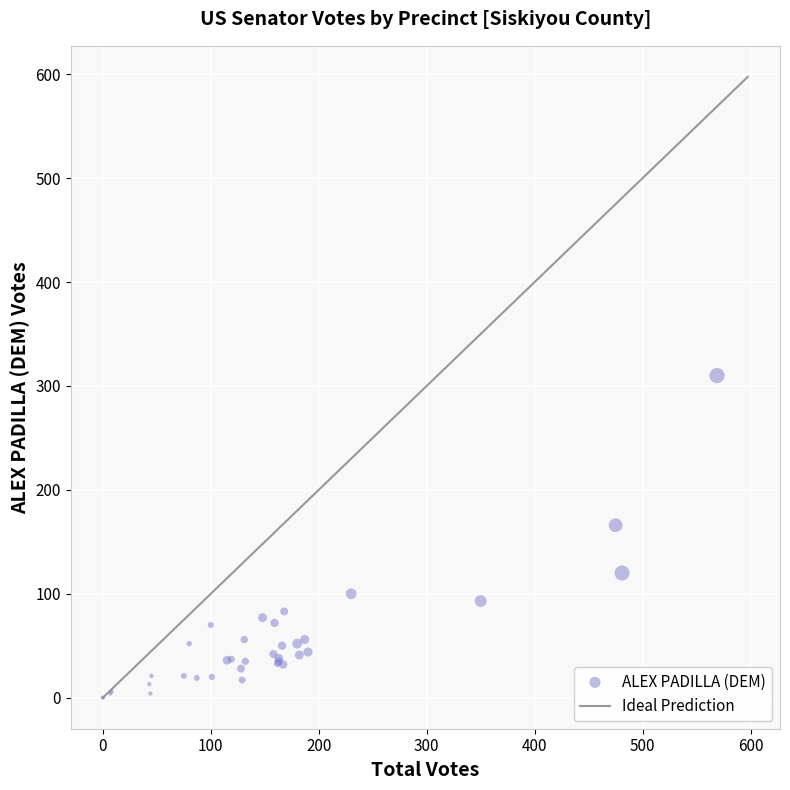

What Y value in the scatter plot is closest to 155?

166